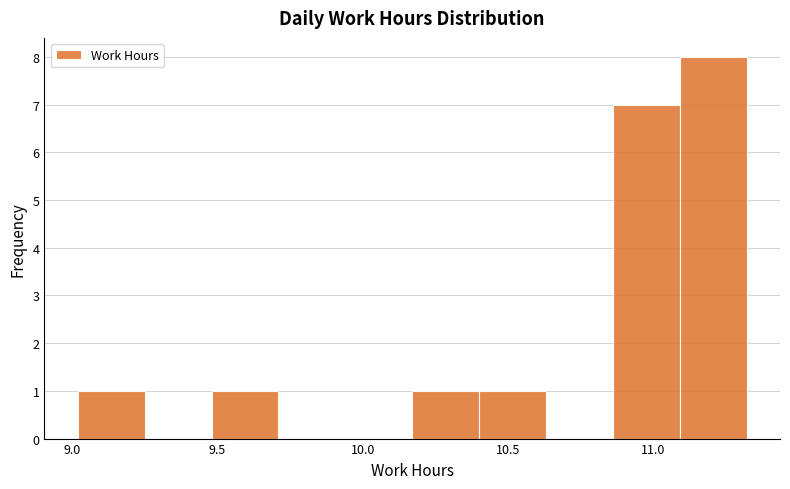

Reading left to right, list every bar in this chart as the range it spans on the x-axis followed by its height. Neither the bar edges nor the heights are printed on the chart, so give them approximately, as read against the axes.

9.02 to 9.25: 1
9.25 to 9.48: 0
9.48 to 9.71: 1
9.71 to 9.94: 0
9.94 to 10.17: 0
10.17 to 10.40: 1
10.40 to 10.63: 1
10.63 to 10.86: 0
10.86 to 11.09: 7
11.09 to 11.32: 8